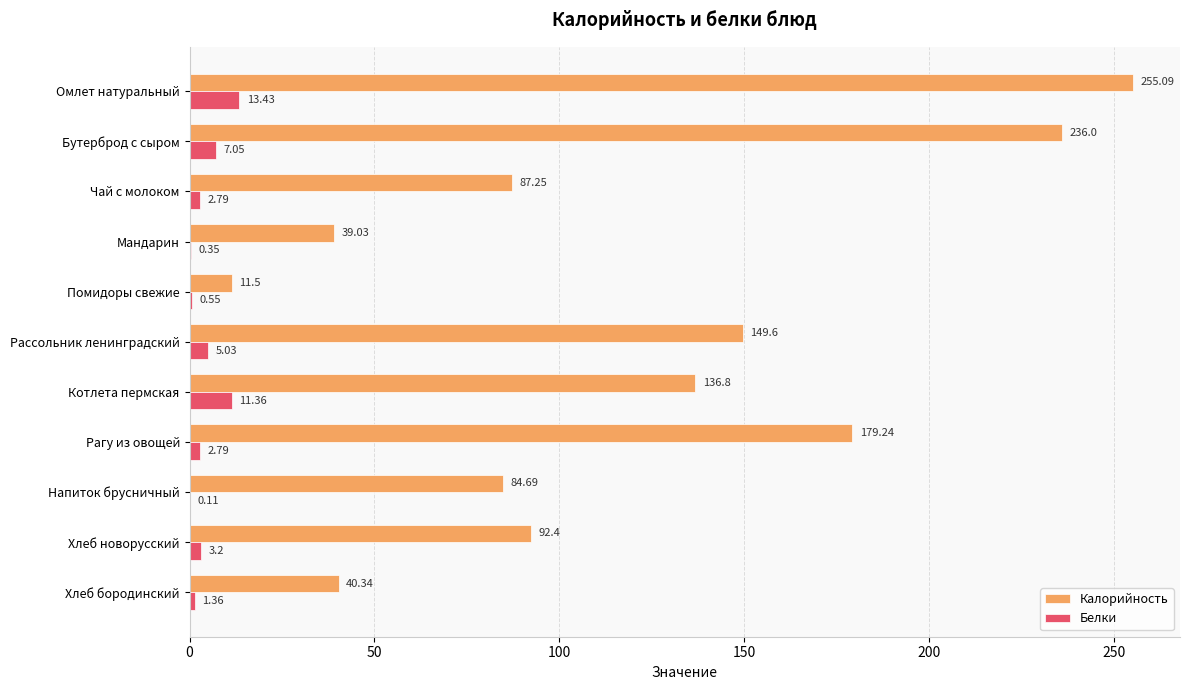

Where is Белки nearest to the value 6?

Рассольник ленинградский